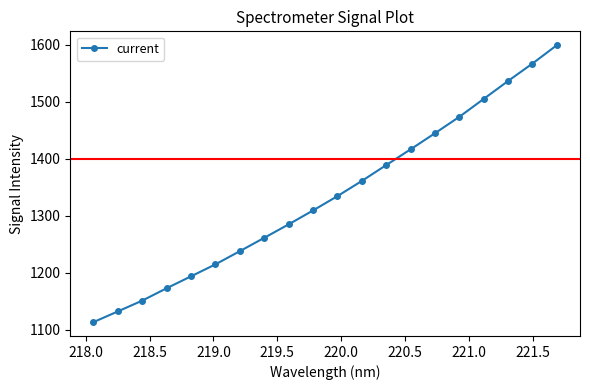

What is the sum of all values?

26696.4